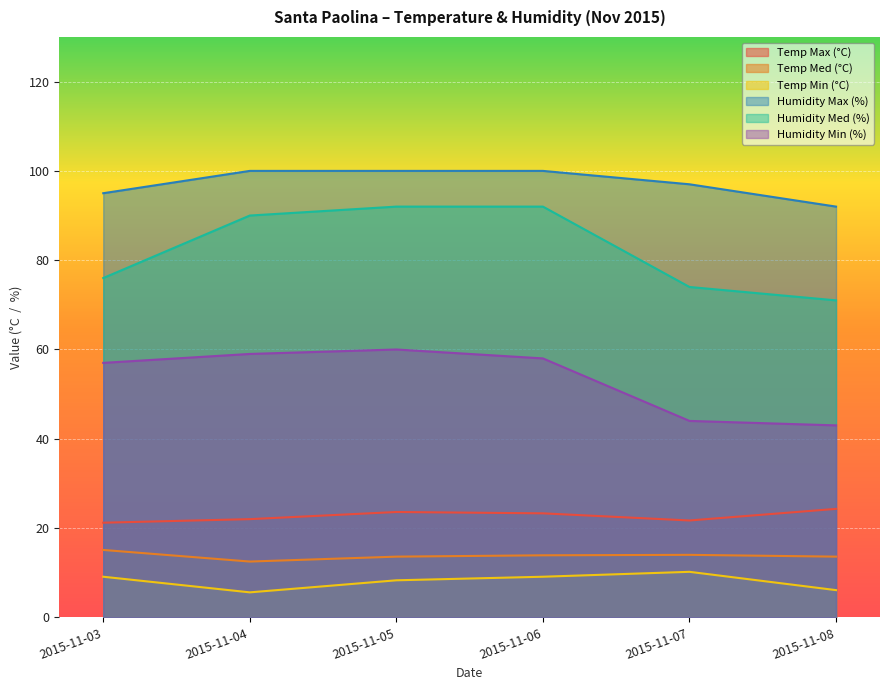

Which category has the highest value across all series?

2015-11-04